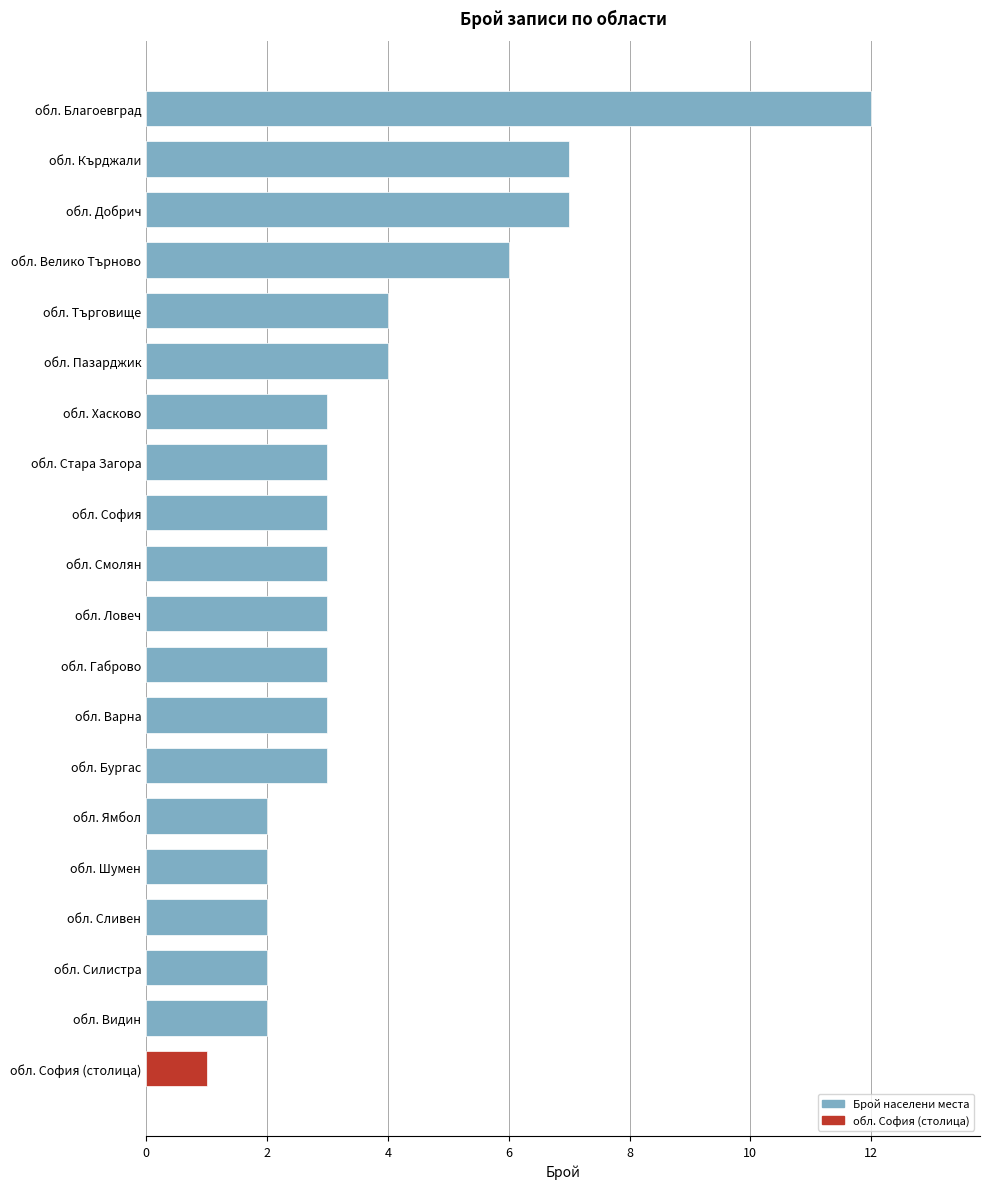

Which label corresponds to the smallest value in the chart?

обл. София (столица)